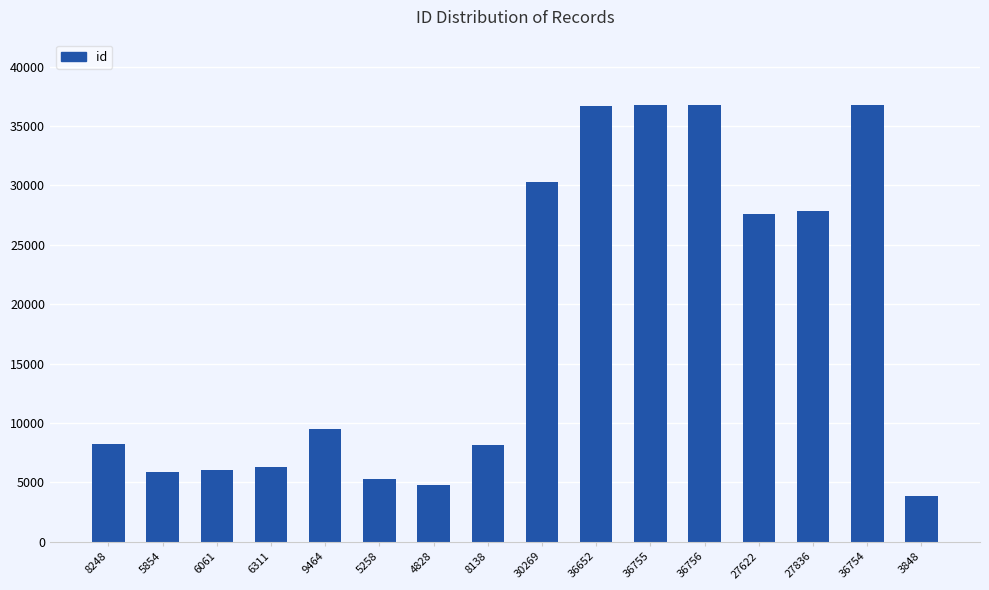

Is it true that the value at 6061 is 2856?

False